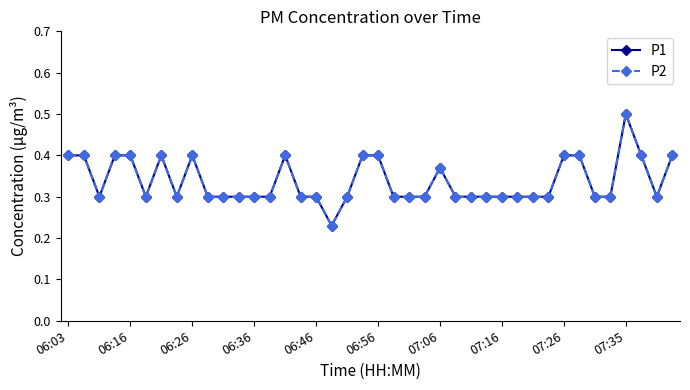

What is the smallest value displayed?

0.2